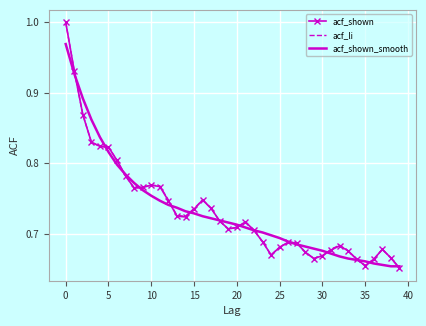

List the series in order of their overall mean, lowest first.

acf_shown_smooth, acf_shown, acf_li